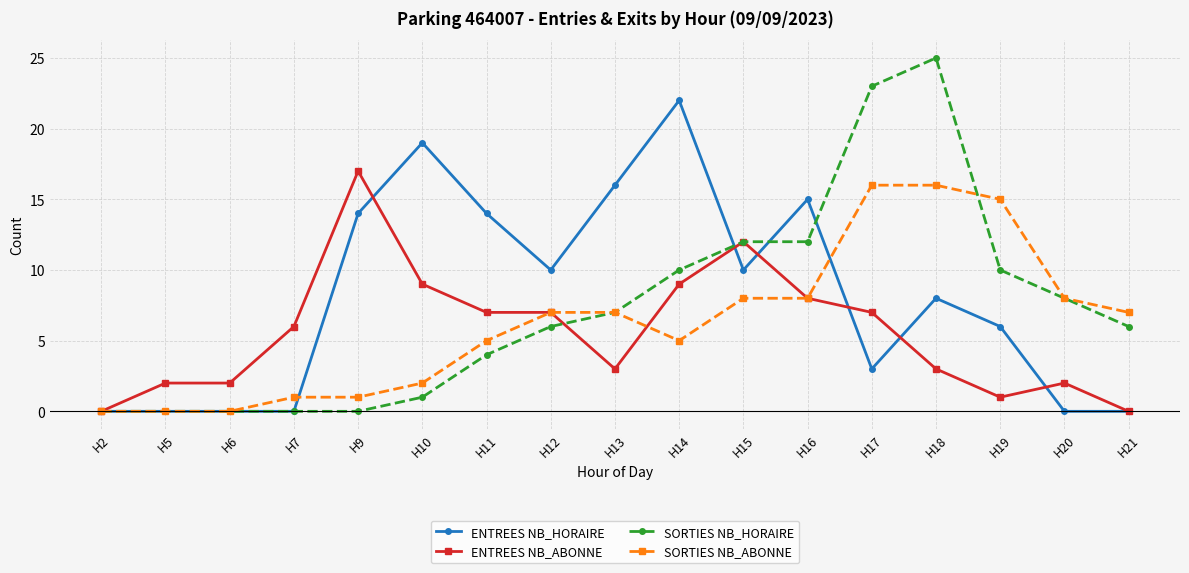

Reading right to left, list all the values displayed in this chart.

ENTREES NB_HORAIRE: H21=0	H20=0	H19=6	H18=8	H17=3	H16=15	H15=10	H14=22	H13=16	H12=10	H11=14	H10=19	H9=14	H7=0	H6=0	H5=0	H2=0
ENTREES NB_ABONNE: H21=0	H20=2	H19=1	H18=3	H17=7	H16=8	H15=12	H14=9	H13=3	H12=7	H11=7	H10=9	H9=17	H7=6	H6=2	H5=2	H2=0
SORTIES NB_HORAIRE: H21=6	H20=8	H19=10	H18=25	H17=23	H16=12	H15=12	H14=10	H13=7	H12=6	H11=4	H10=1	H9=0	H7=0	H6=0	H5=0	H2=0
SORTIES NB_ABONNE: H21=7	H20=8	H19=15	H18=16	H17=16	H16=8	H15=8	H14=5	H13=7	H12=7	H11=5	H10=2	H9=1	H7=1	H6=0	H5=0	H2=0